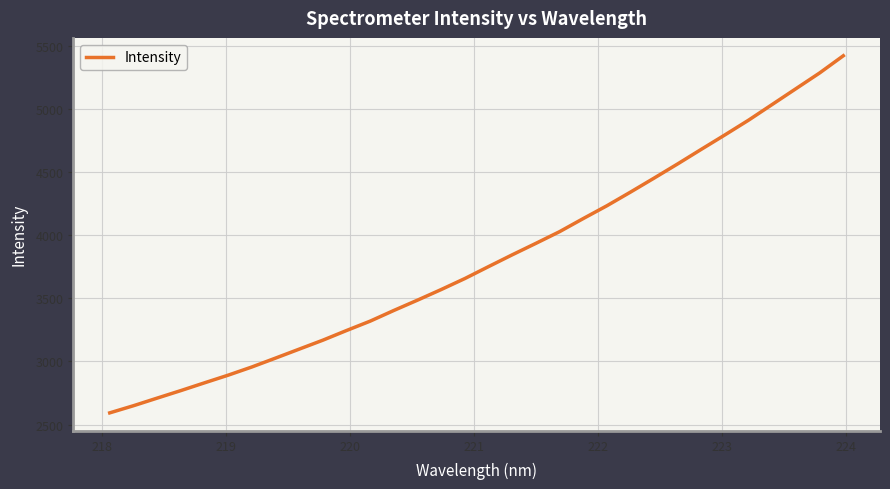

What is the minimum value shown in the chart?

2592.4